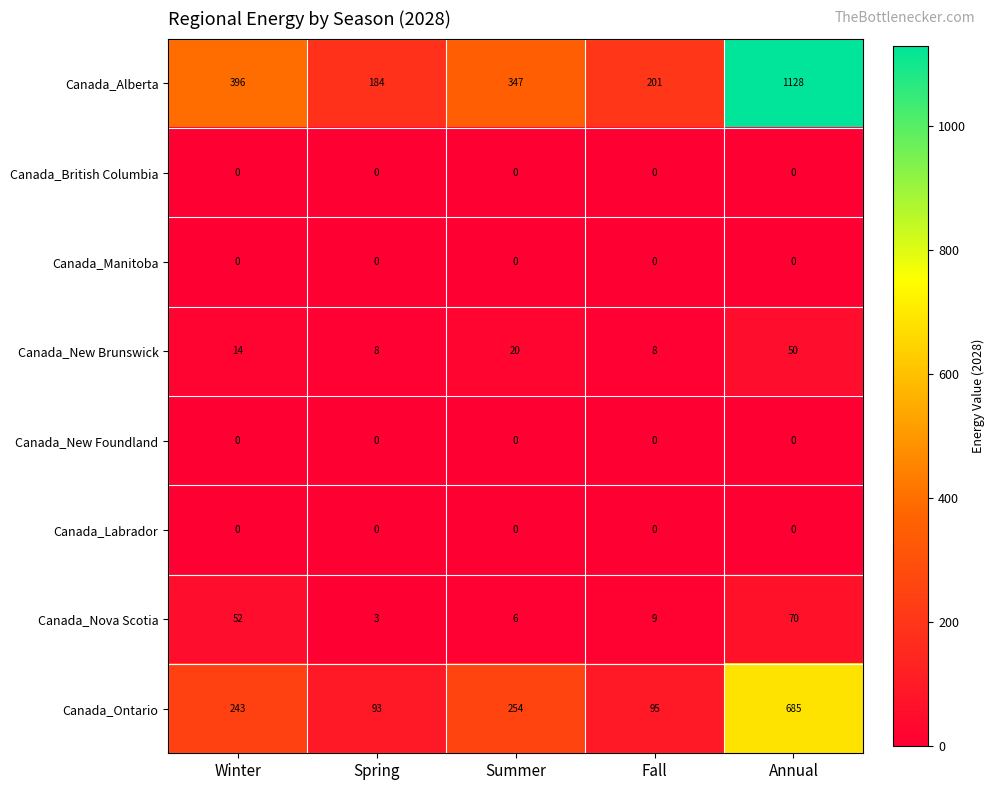

The Canada_British Columbia series shows 0 at Summer. True or false?

True